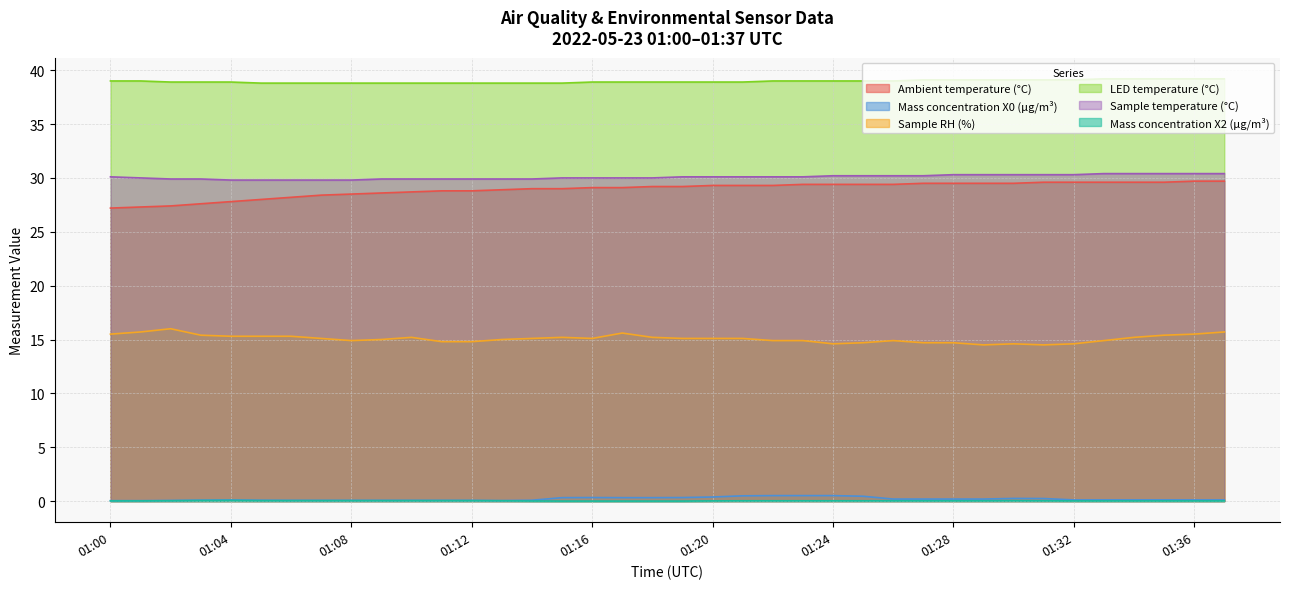

What is the lowest value of the Sample temperature (°C) series?

29.8